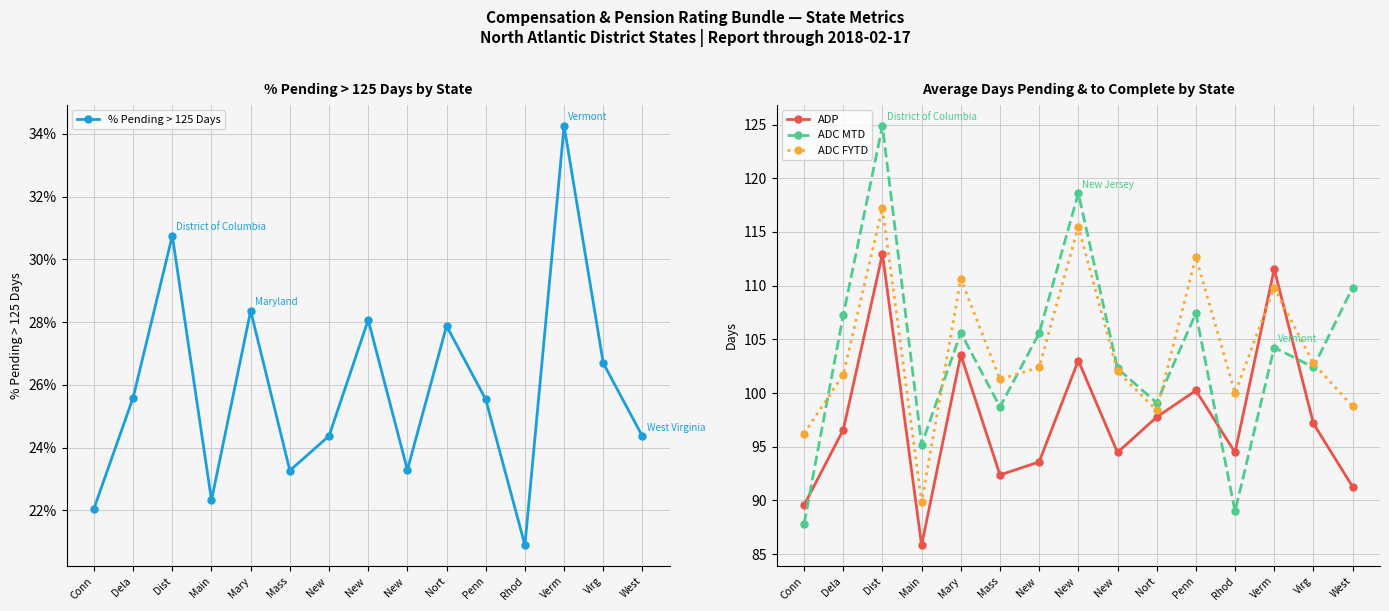

Rank the categories by ADC FYTD value from highest to lowest.

Dist, New , Penn, Mary, Verm, Virg, New , New , Dela, Mass, Rhod, West, Nort, Conn, Main